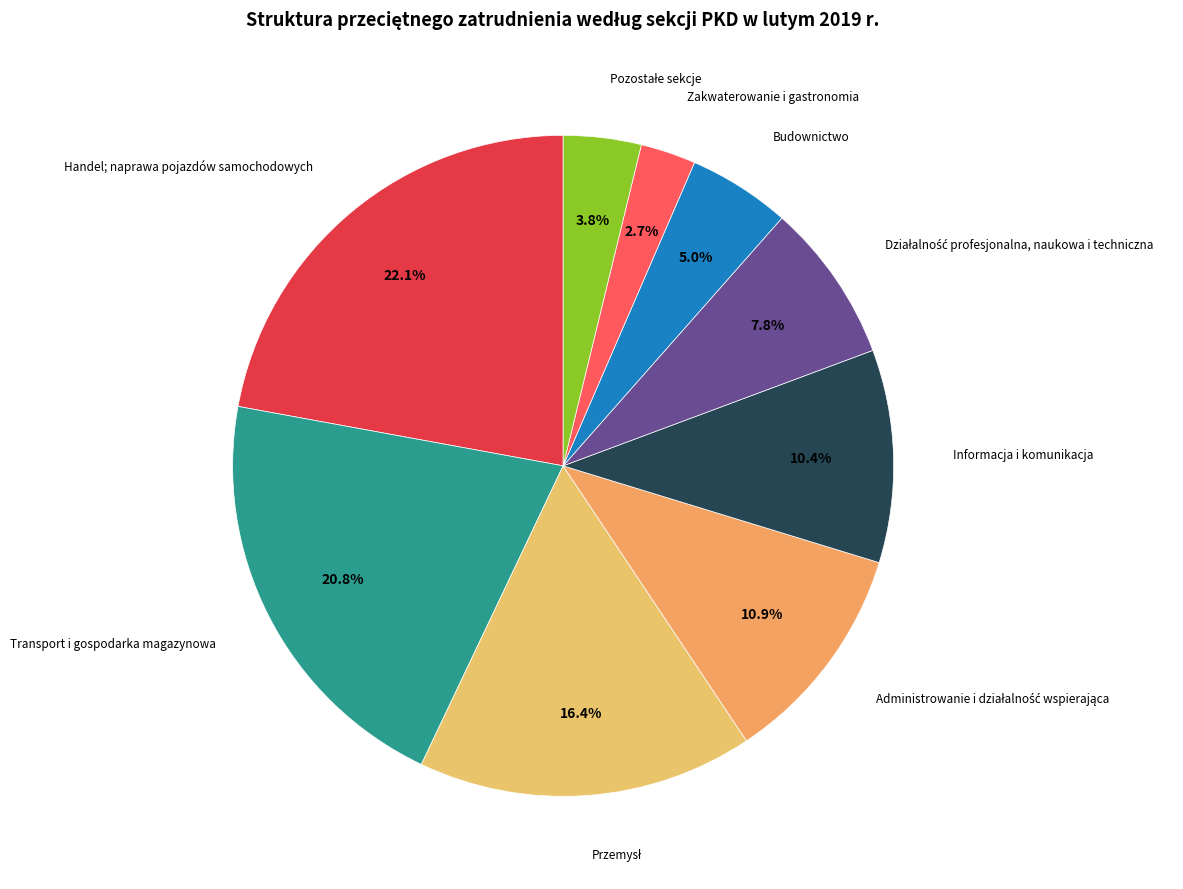

How many slices are in this pie chart?

9